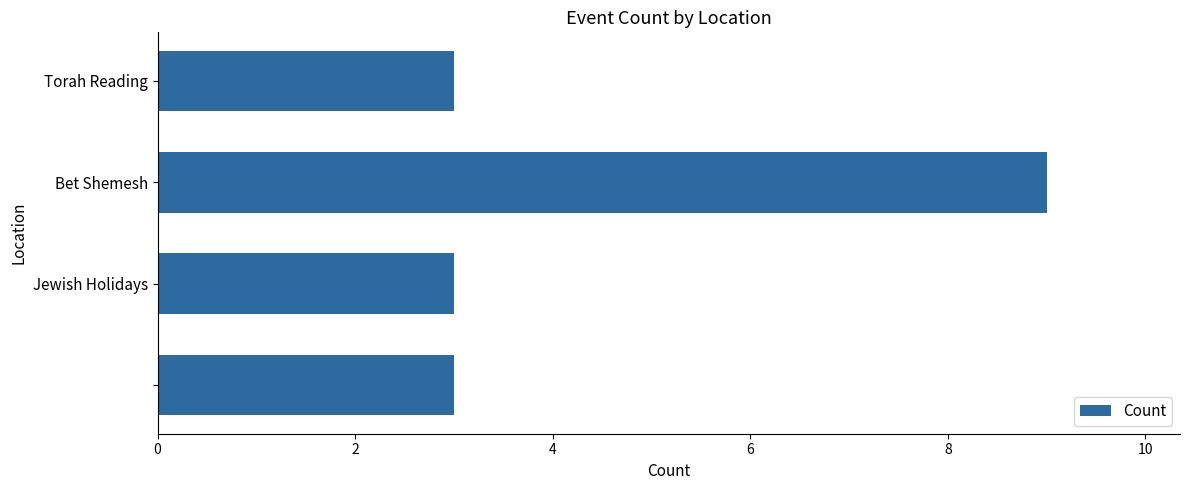

What is the smallest value displayed?

3